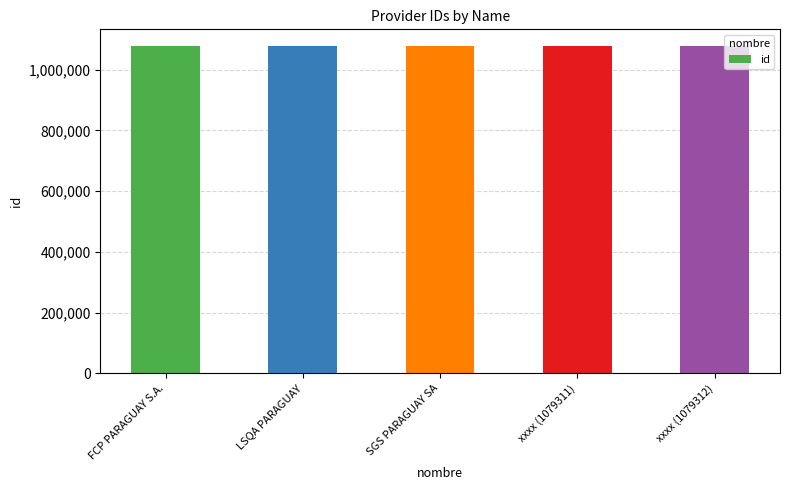

Are the bars horizontal?

No